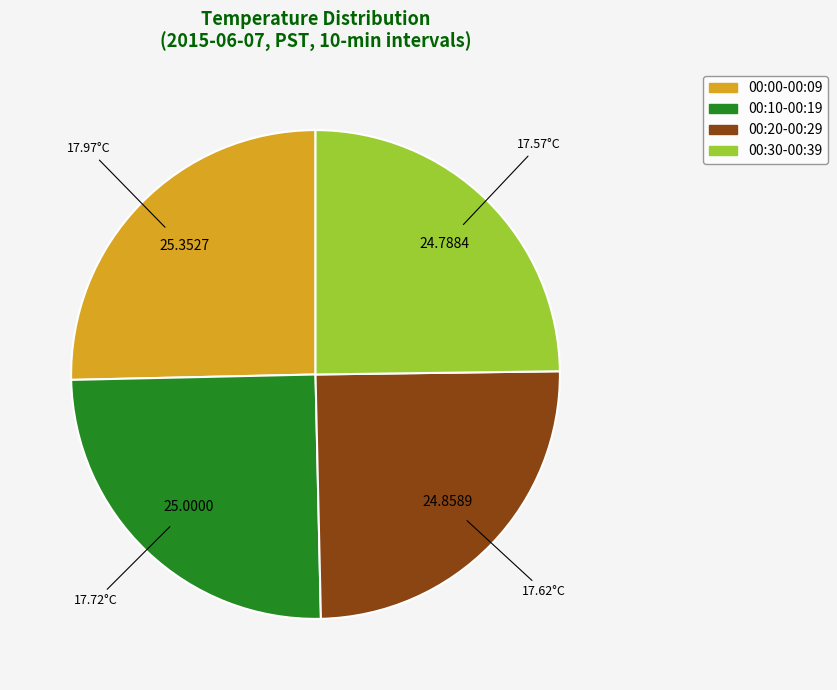

Is there any slice that represents more than half of the pie?

No